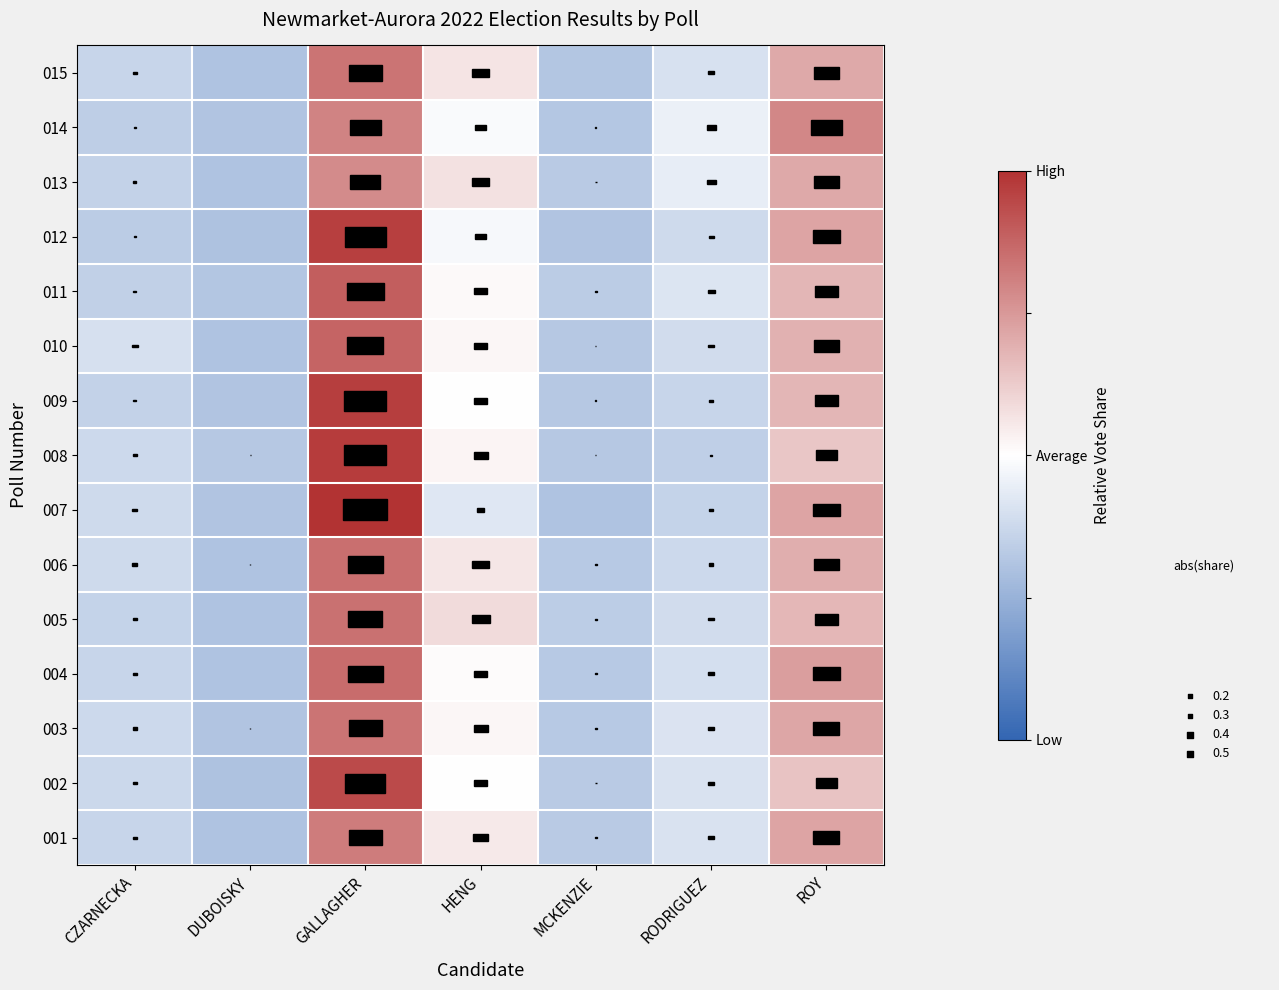

Which label corresponds to the largest value in the chart?

GALLAGHER